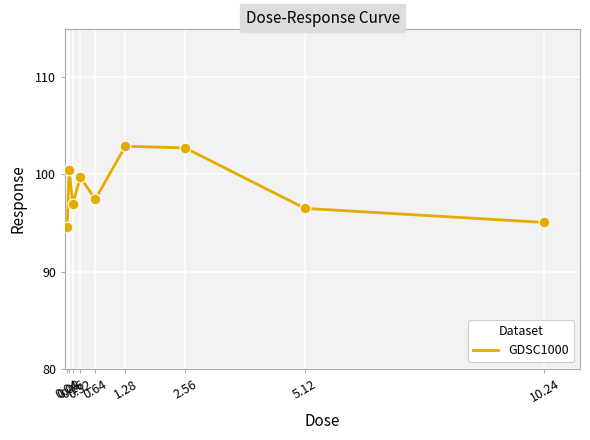

Approximately how many times larger is the value at 1.28 compared to 0.08?

1.0